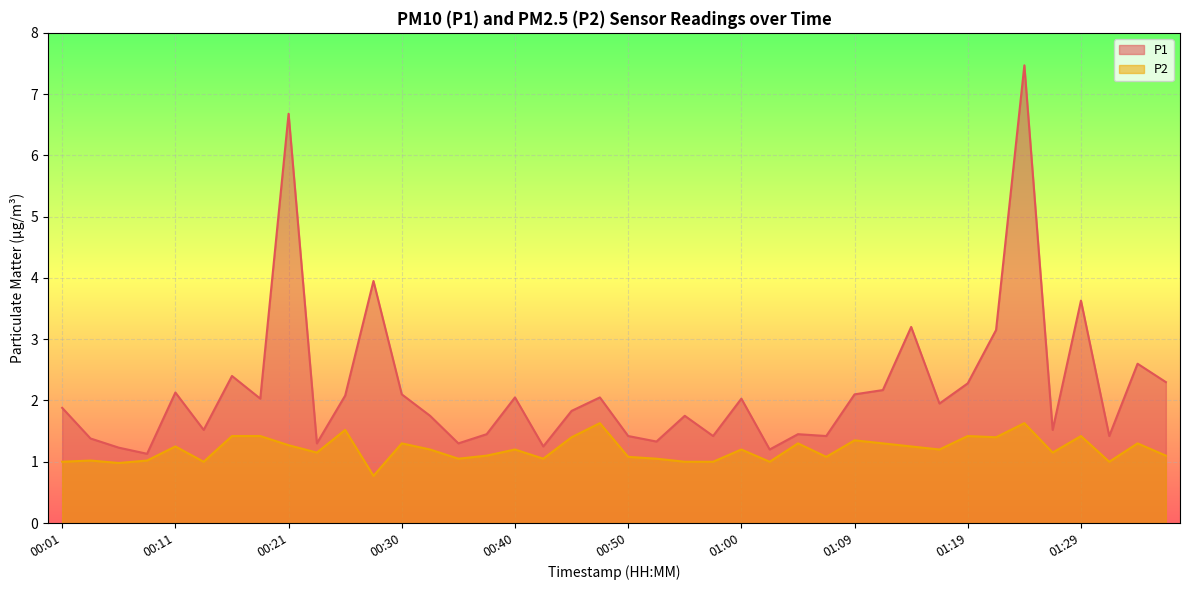

How many interior local valleys does the P2 series have?

12